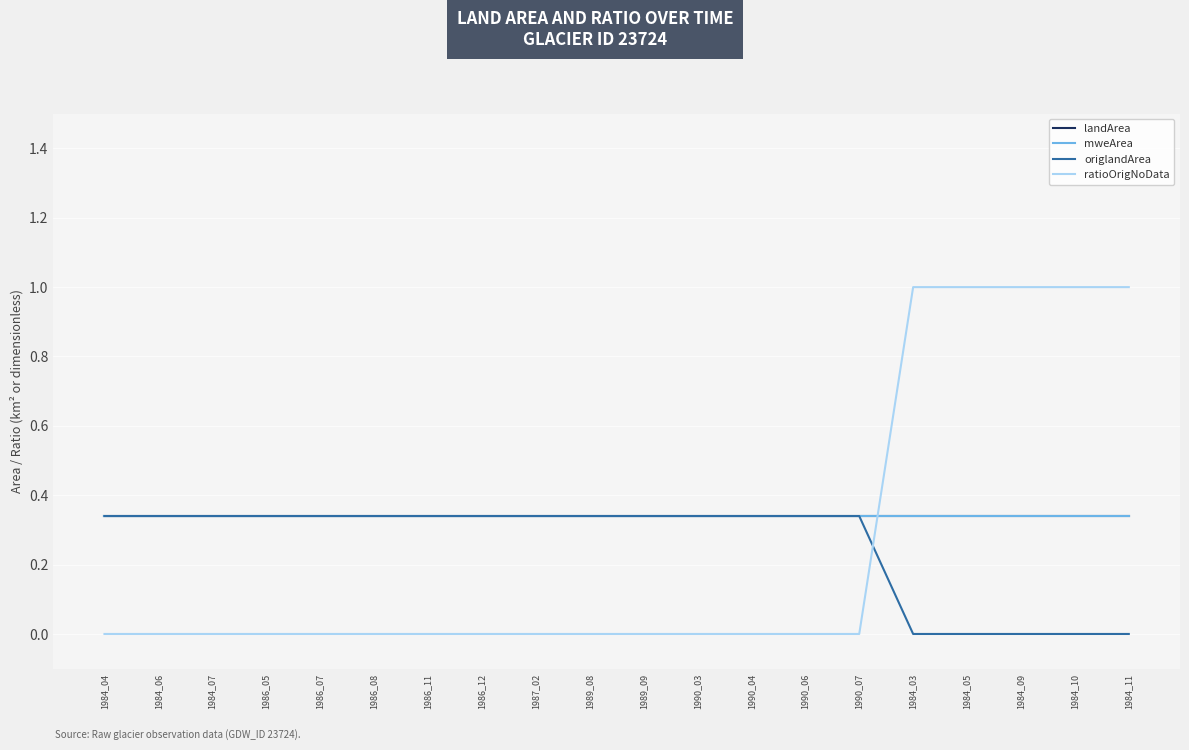

Is this an area chart (filled region under the line)?

No